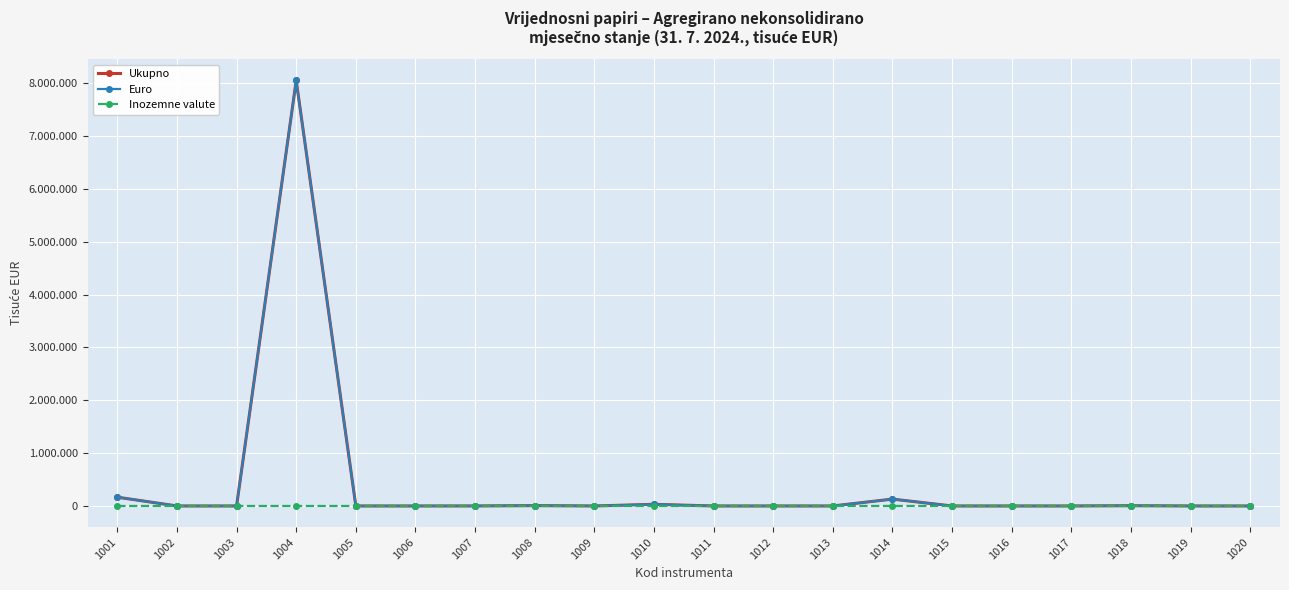

True or false: Ukupno and Euro intersect in this chart.

False